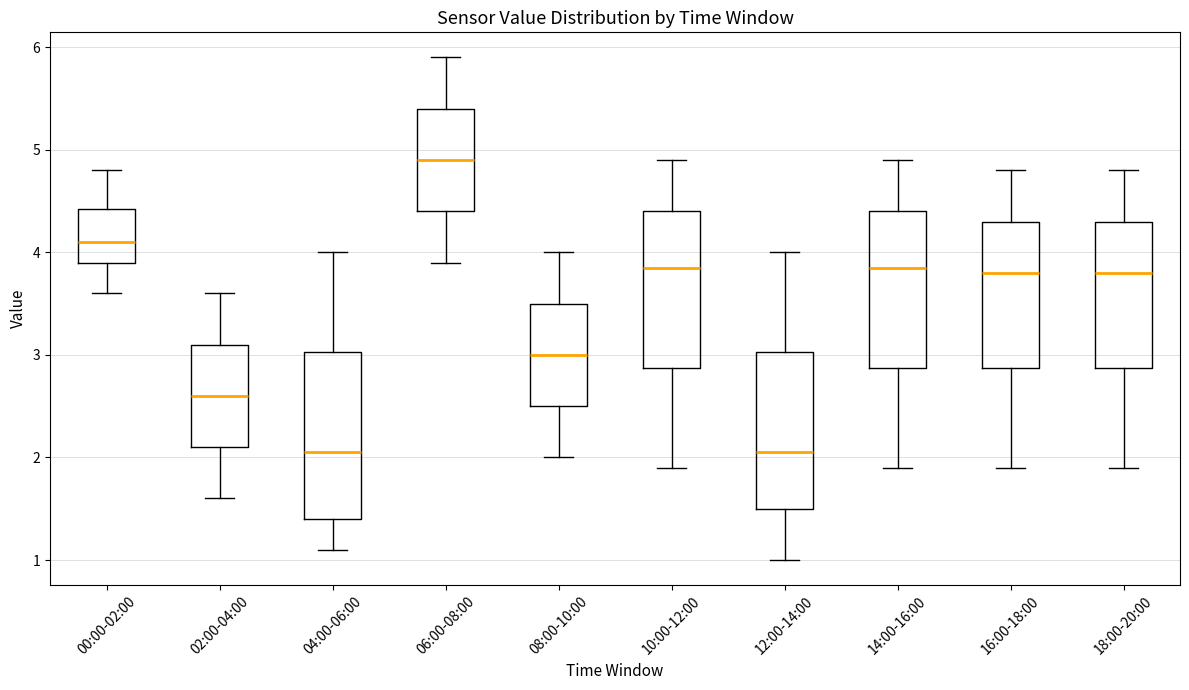

Where is the upper edge of the box for 06:00-08:00 on the y-axis? The values are not printed on the chart, so give them approximately, as read against the axis.

5.4